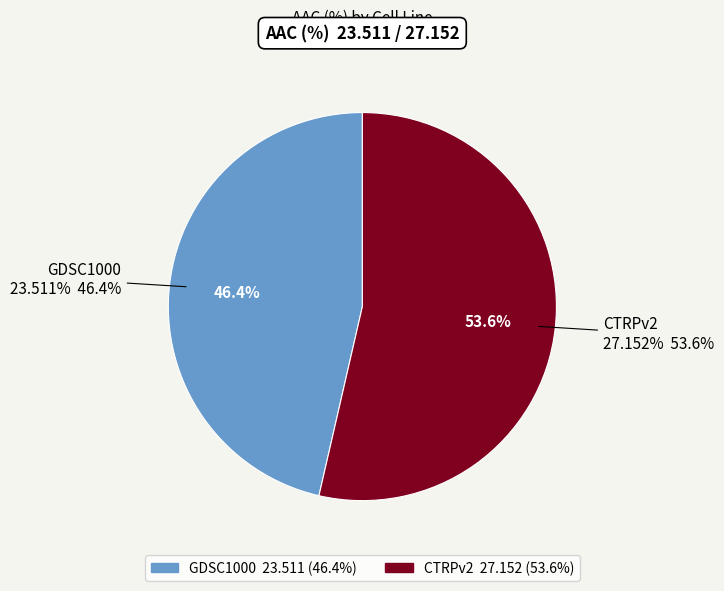

What percentage is the GDSC1000 slice, to the nearest percent?

46%